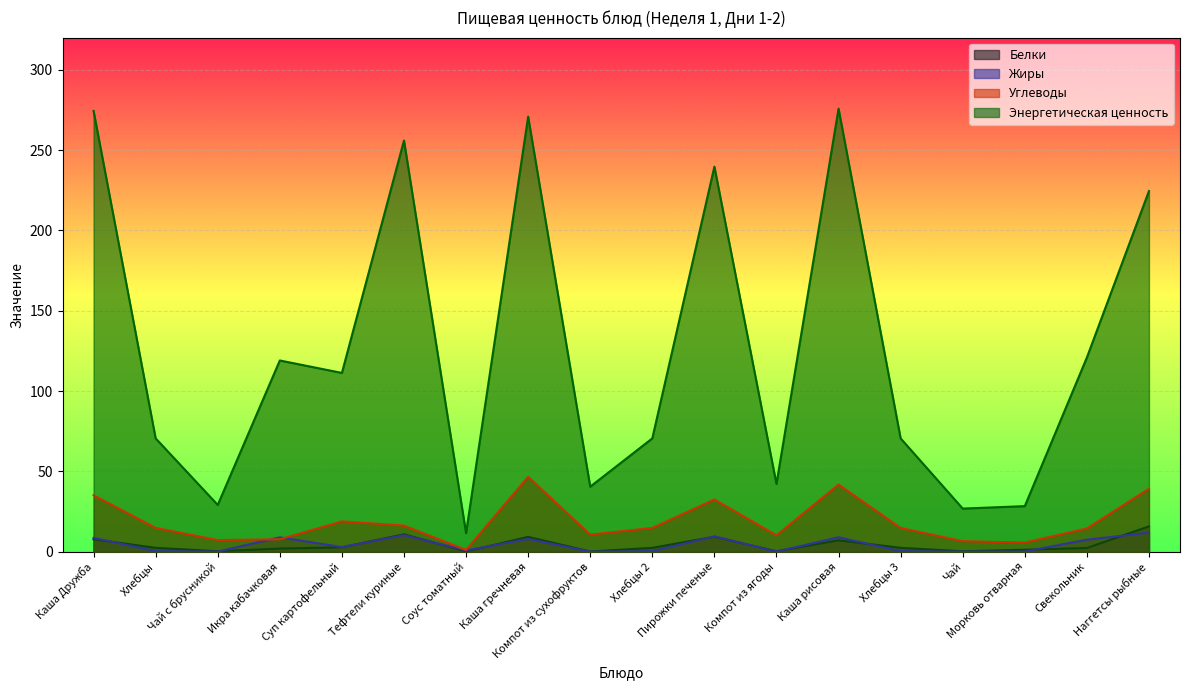

What is the difference between the highest and lowest values at Компот из сухофруктов?

40.4